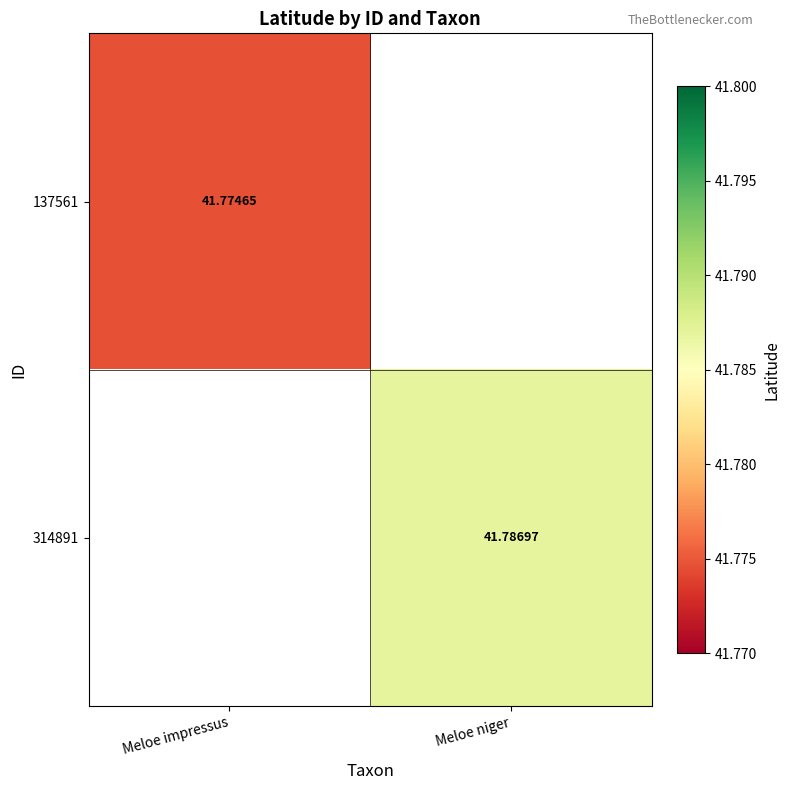

Is the value of 314891 at Meloe niger greater than the value of 137561 at Meloe niger?

No